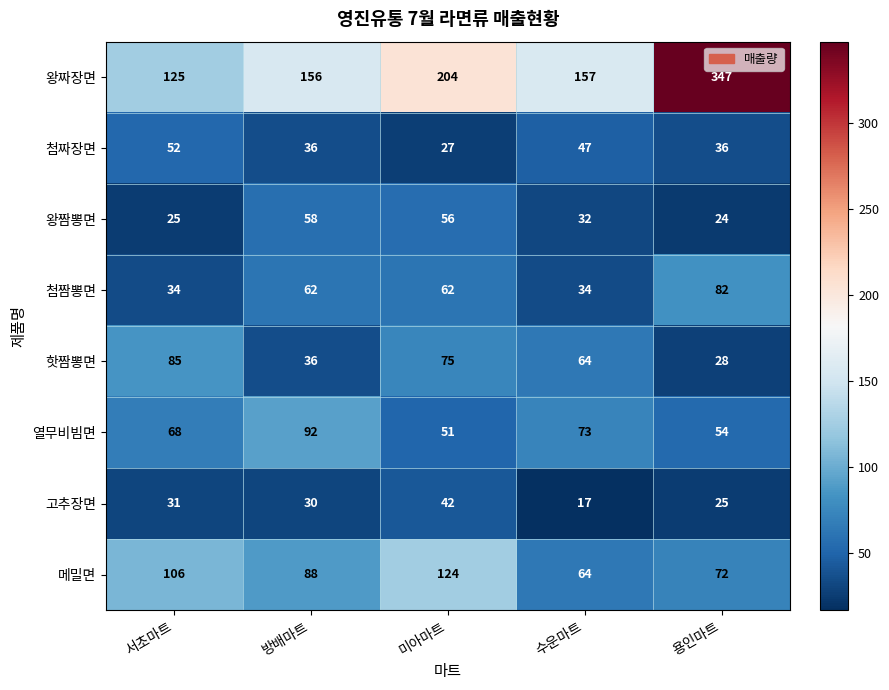

Between 서초마트 and 방배마트, which series saw the biggest shift?

핫짬뽕면